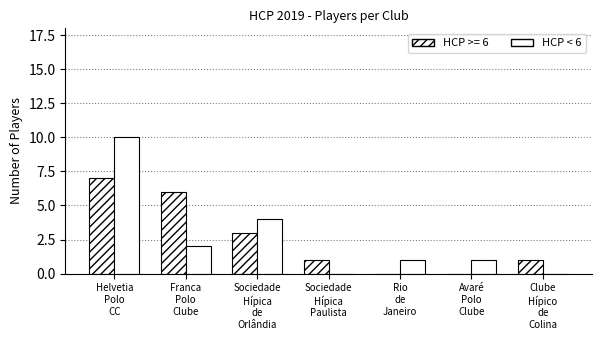

What is the label of the 4th bar from the left?

Sociedade
Hípica
Paulista